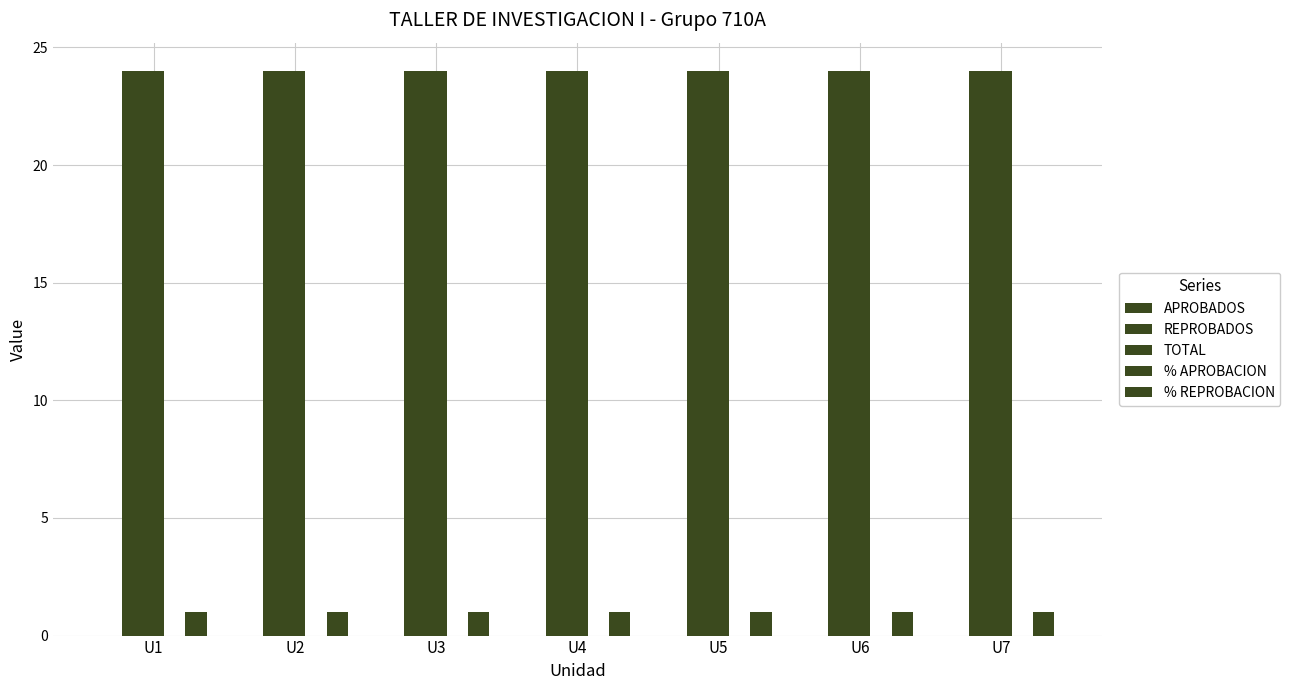

At which category is the sum across all series the highest?

U1